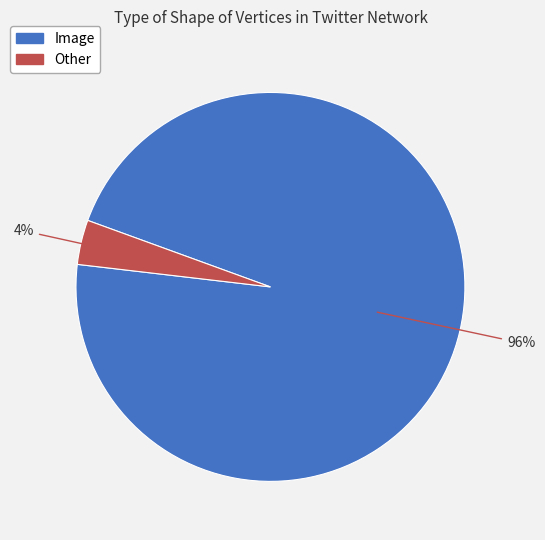

To the nearest percent, what is the average slice percentage?

50%